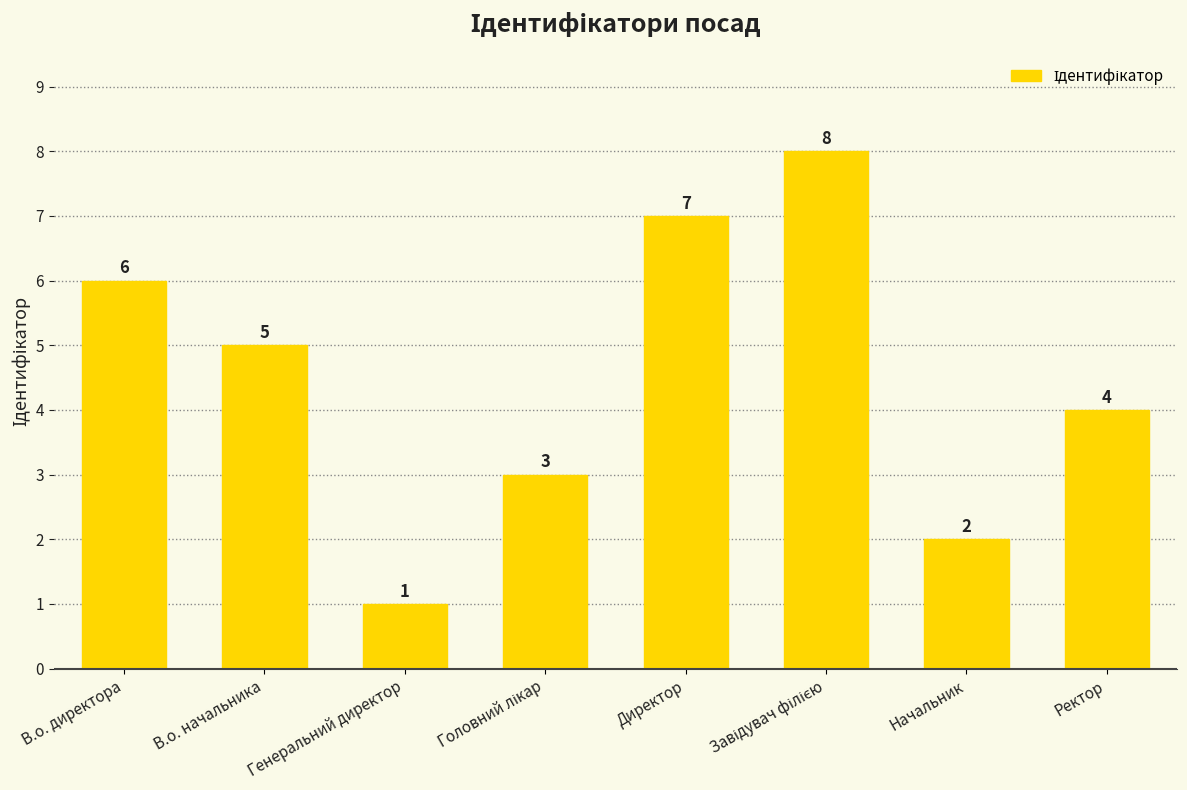

Is it true that the value at Директор is 7?

True